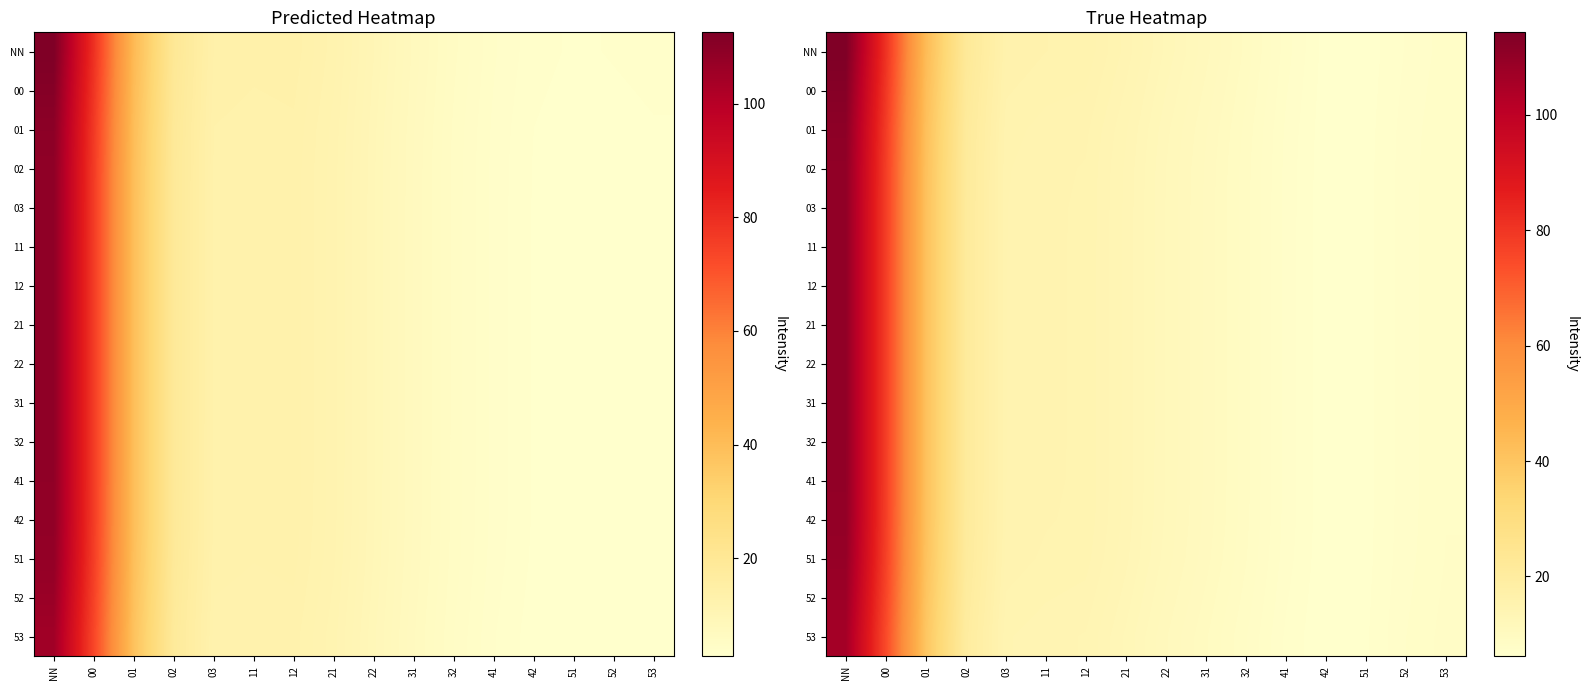

What is the smallest value displayed?

6.2